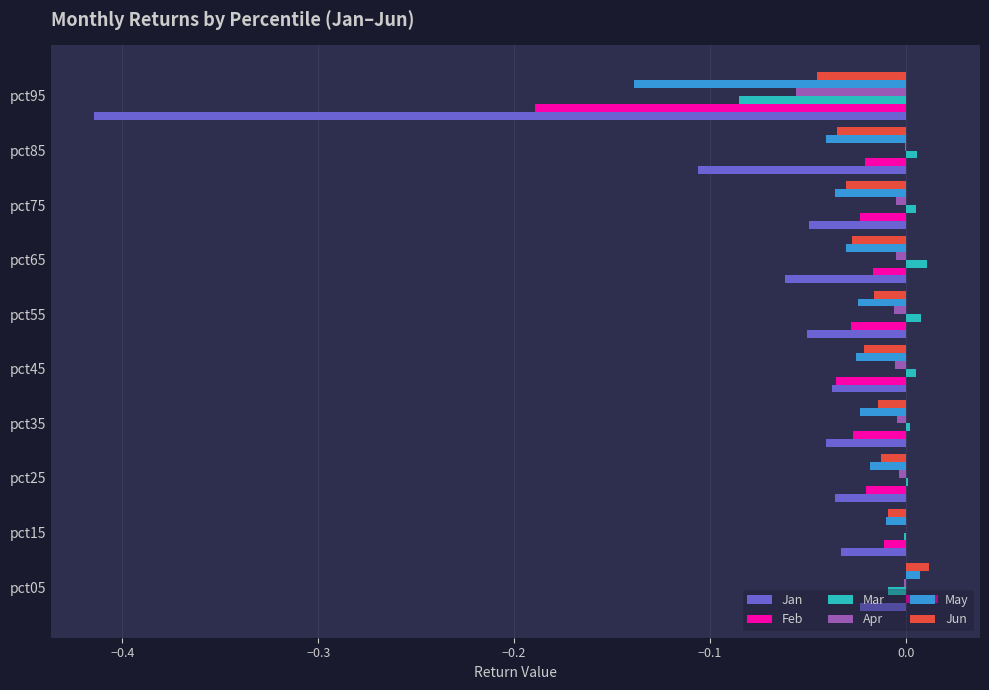

At which category is the sum across all series the highest?

pct05